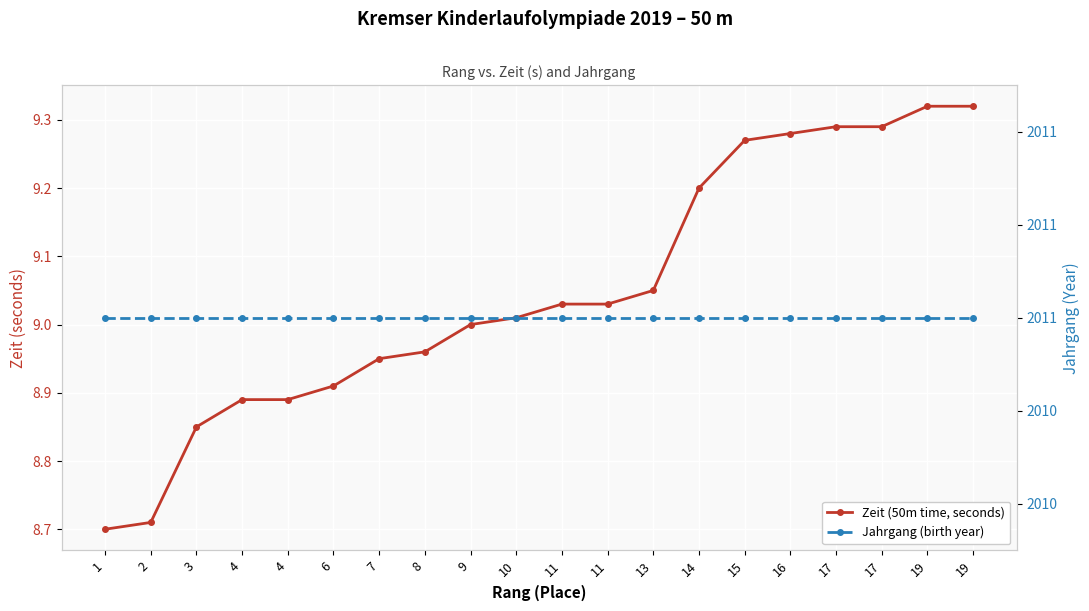

Is the value of Jahrgang (birth year) at 19 greater than the value of Zeit (50m time, seconds) at 8?

Yes